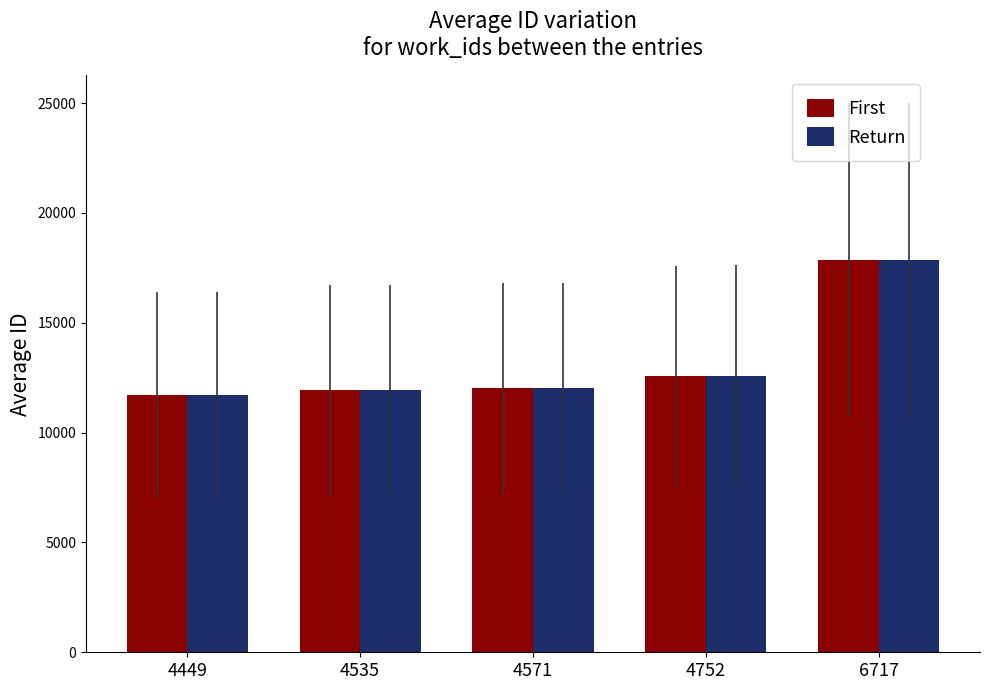

True or false: Return has a value of 18076 at 4535.

False